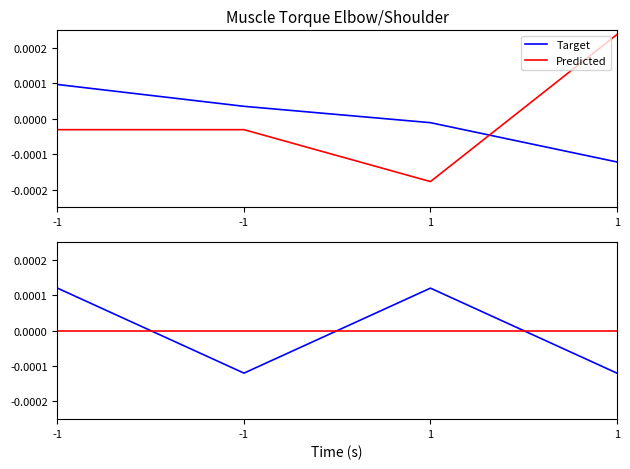

True or false: Target and Predicted cross at least once.

True